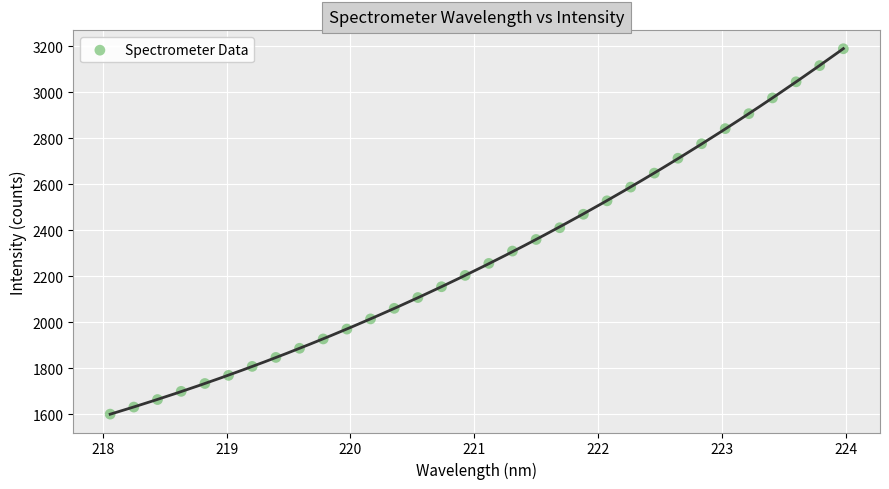

What is the range of X values (max minus min)?

5.9